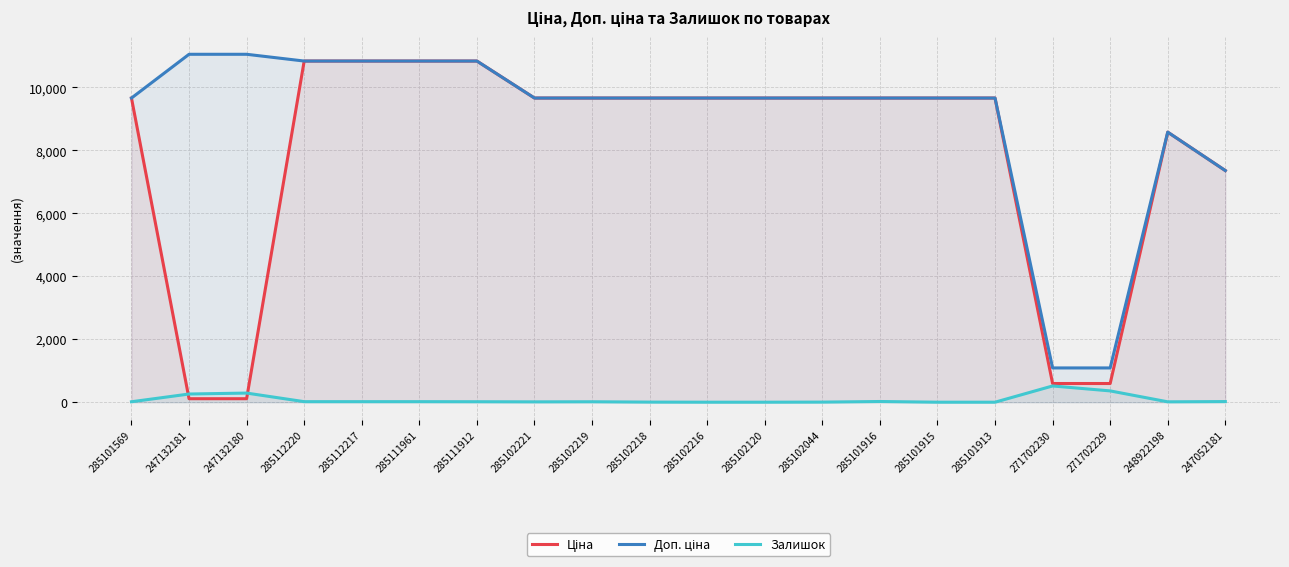

True or false: Ціна has a value of 13714.0 at 285101569.

False